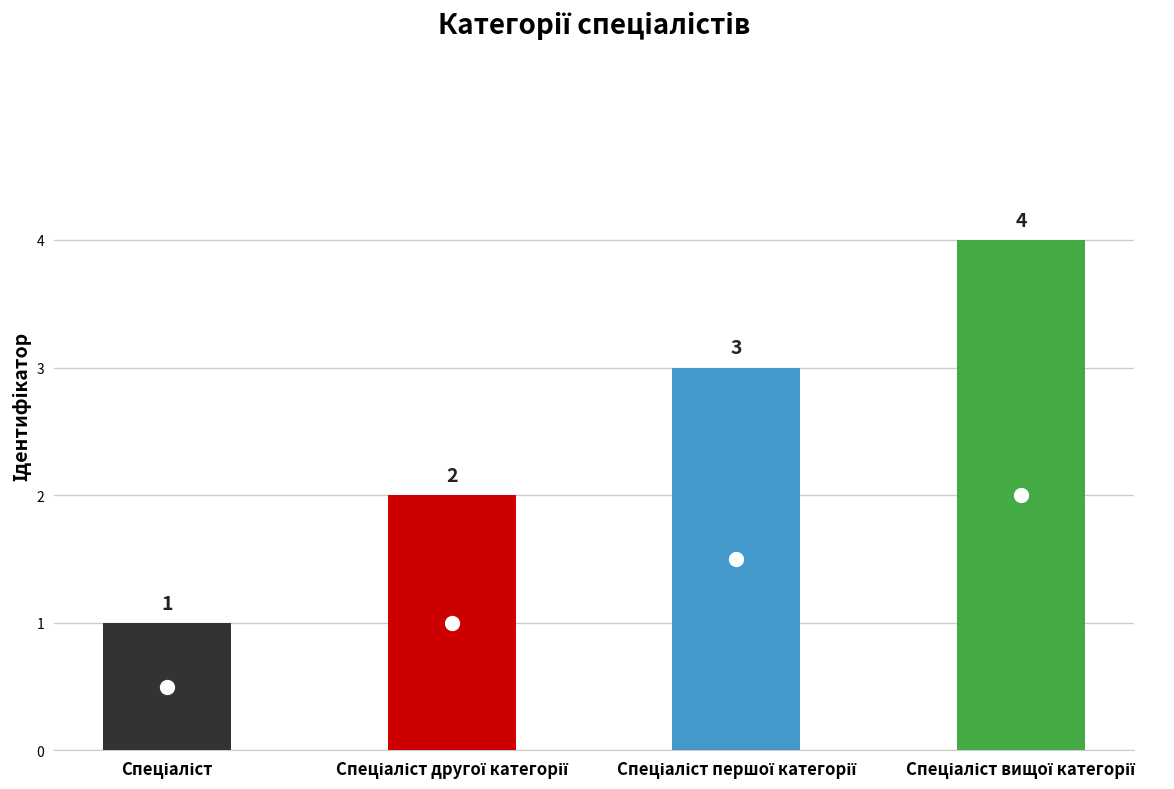

The chart shows a value of 3 at Спеціаліст першої категорії. True or false?

True